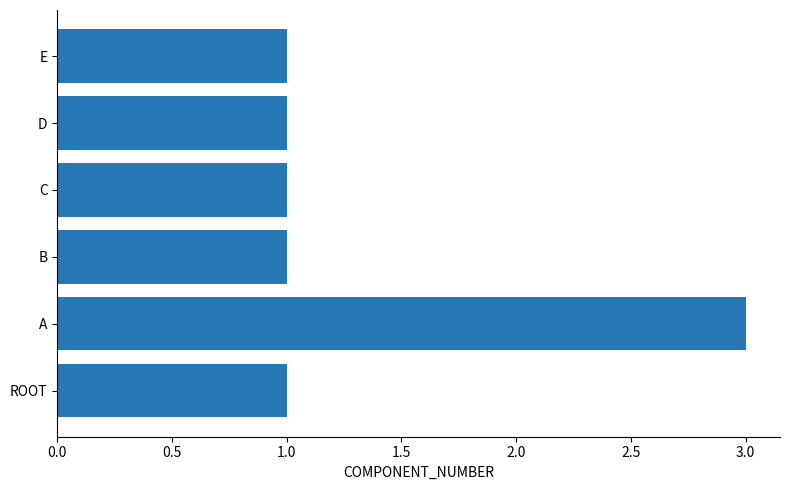

True or false: the data shows 1 at A.

False